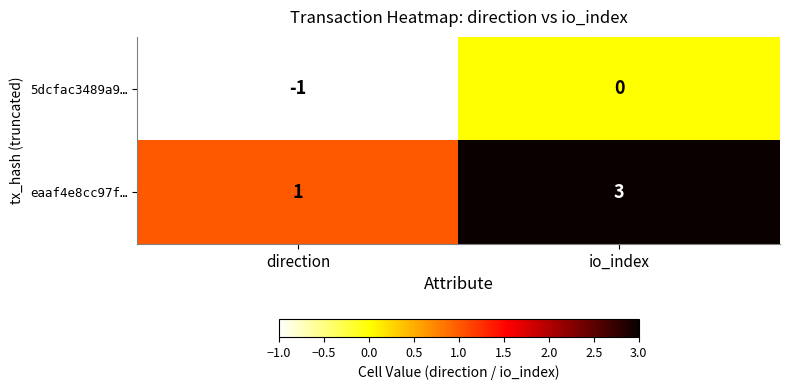

Which series has the widest spread of values?

eaaf4e8cc97f…